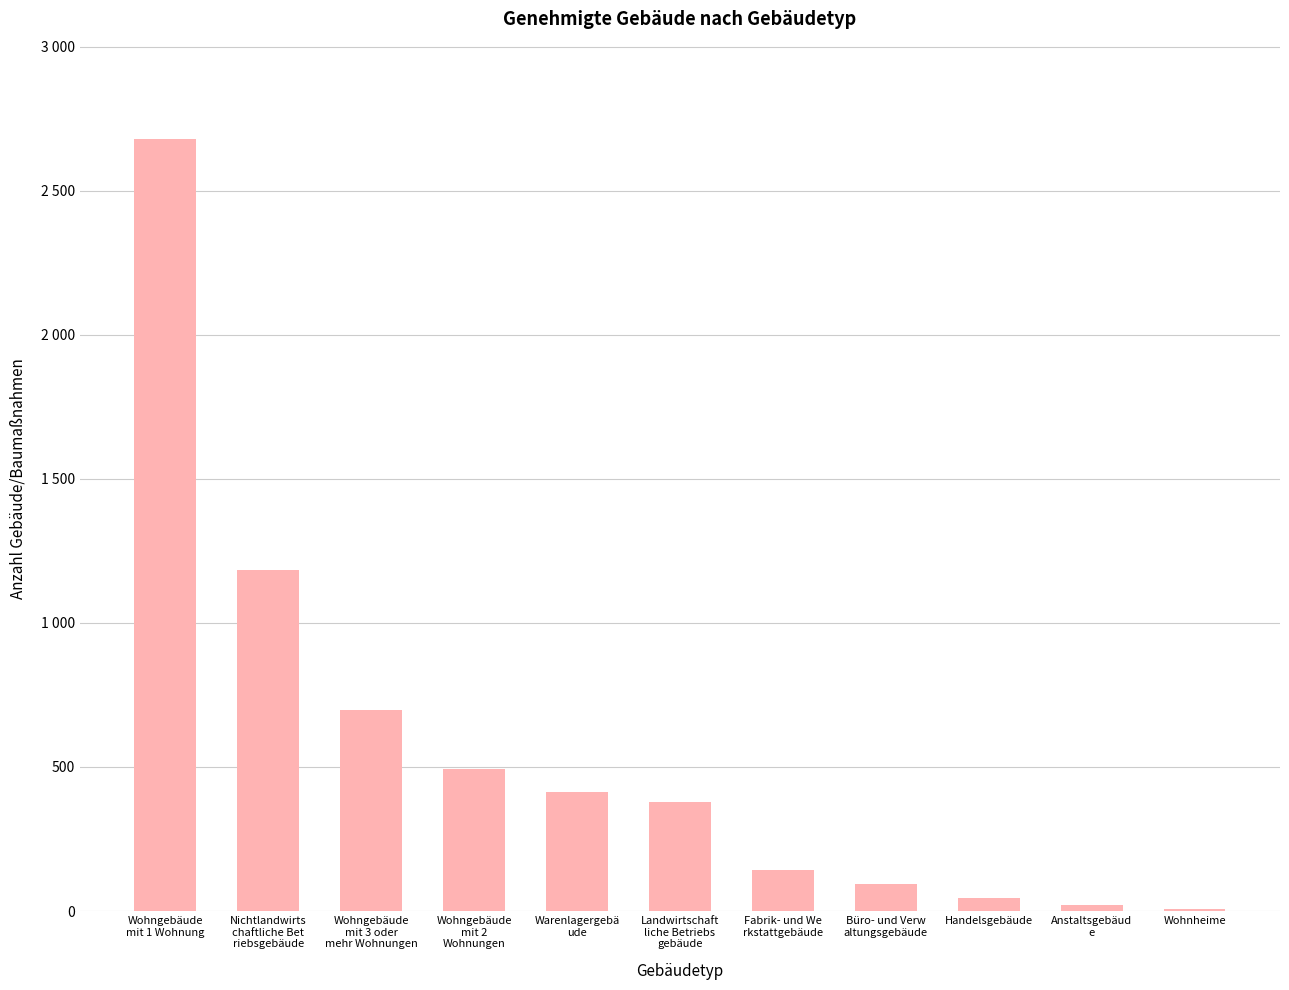

True or false: the data shows 241 at Wohngebäude
mit 3 oder
mehr Wohnungen.

False